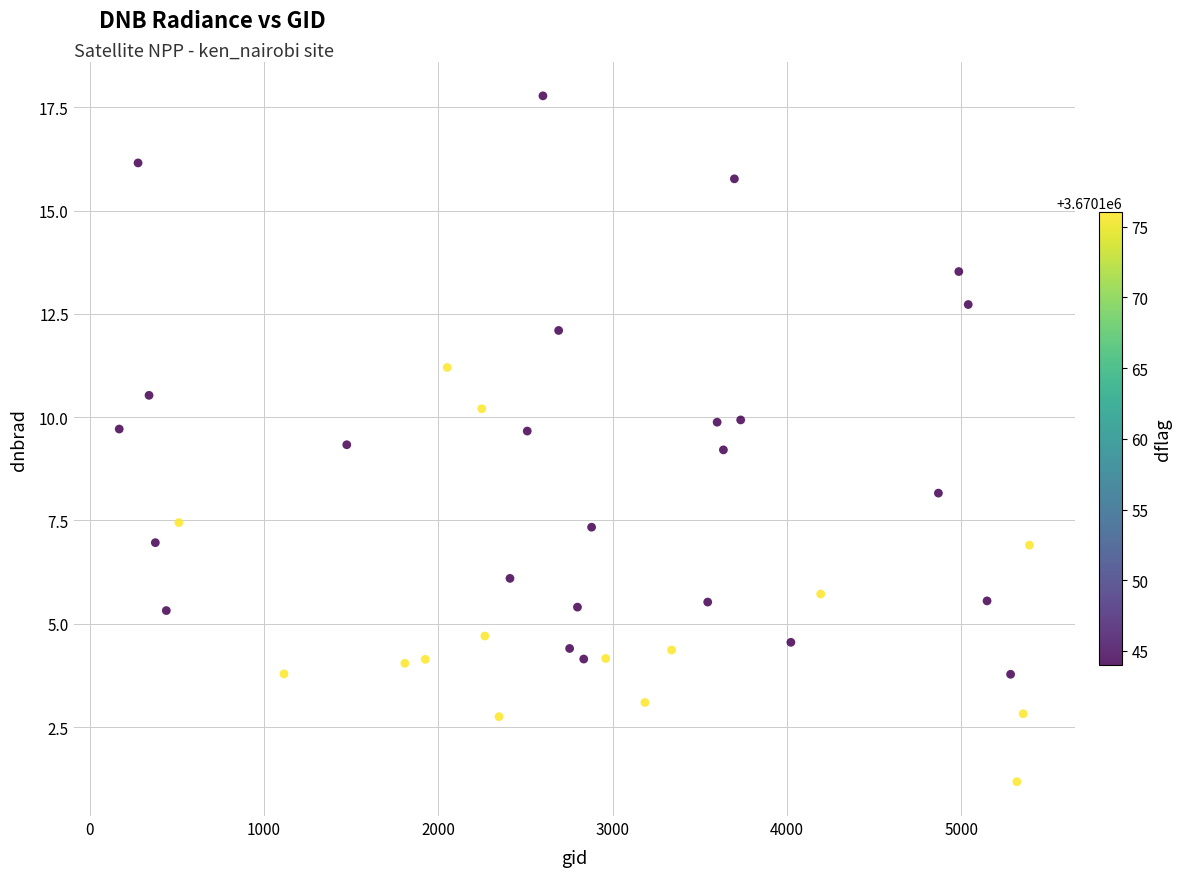

What is the range of X values (max minus min)?

5220.0